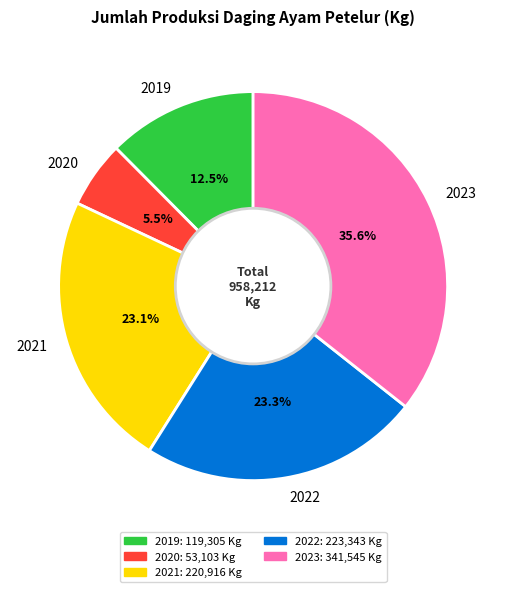

Between 2020 and 2019, which is larger?

2019